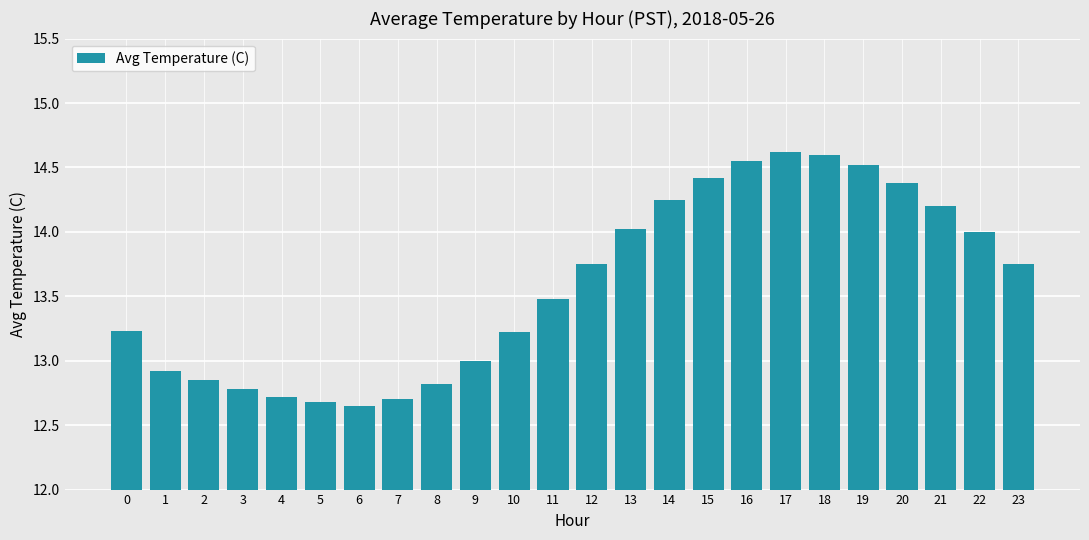

True or false: the data shows 19.6 at 16.

False